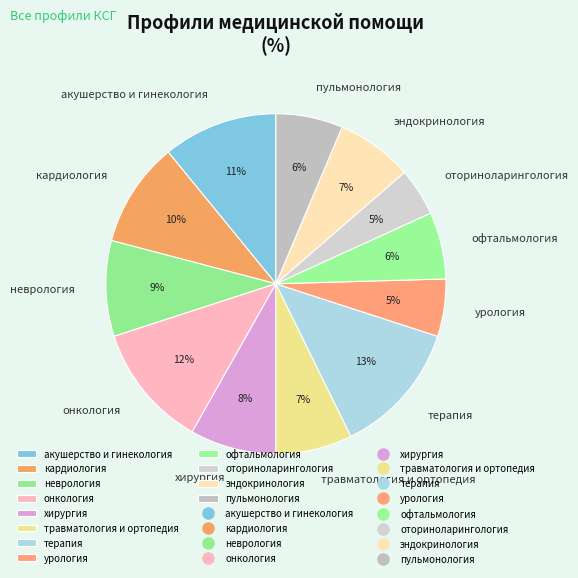

True or false: онкология accounts for 6% of the total.

False